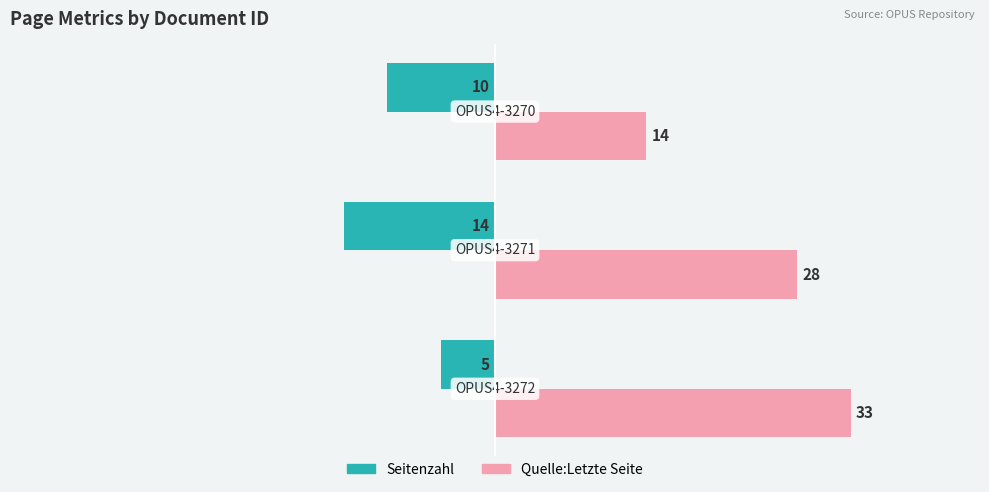

Which series has the widest spread of values?

Quelle:Letzte Seite